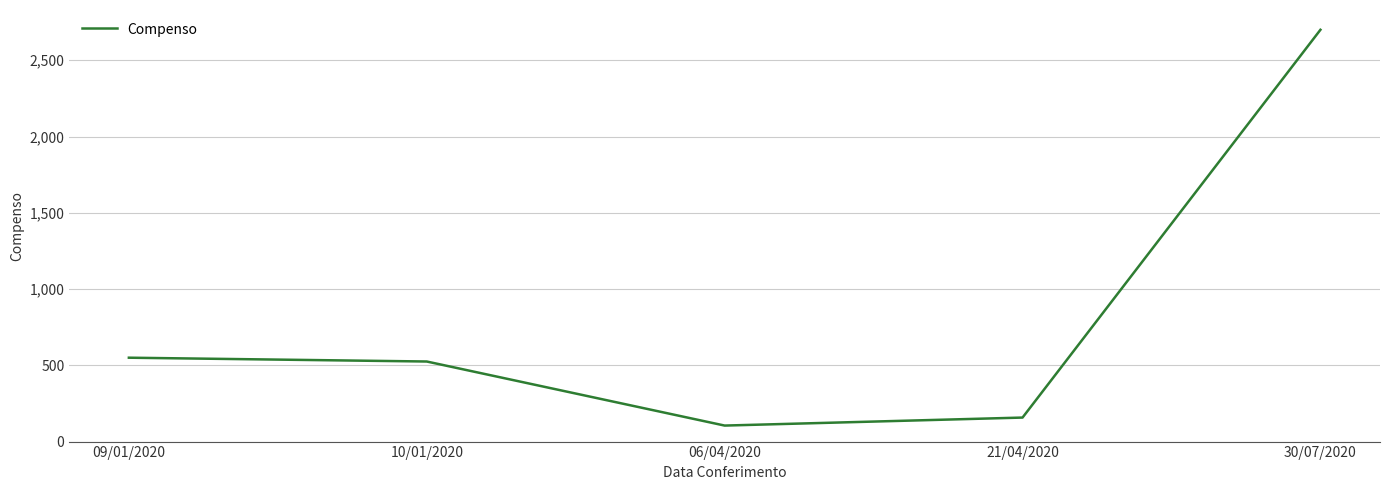

What is the average value?

807.5